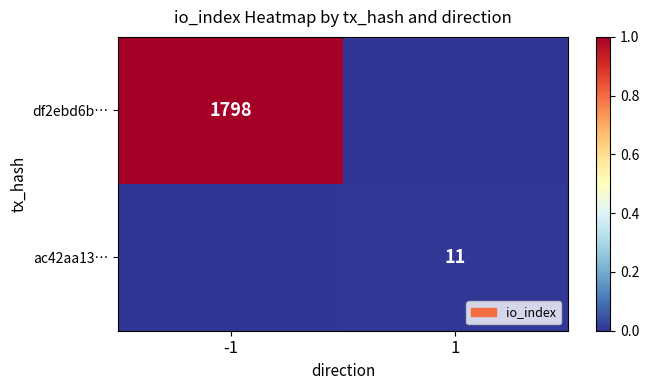

Is it true that df2ebd6b… equals 1798 at -1?

True